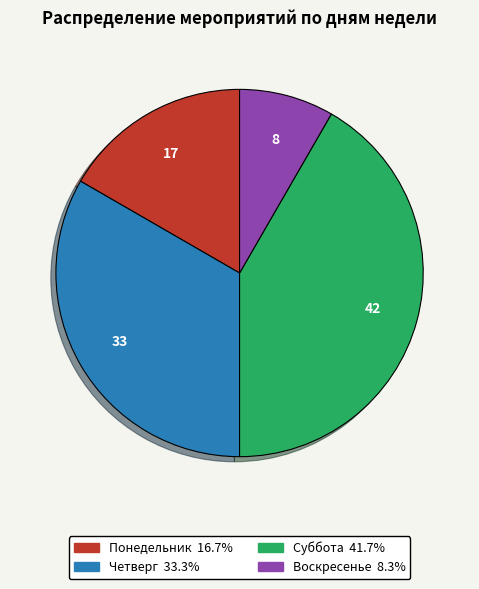

Does any single category account for the majority?

No